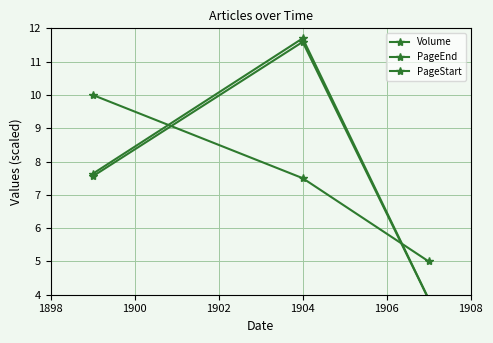

How many data points does each series have?

3